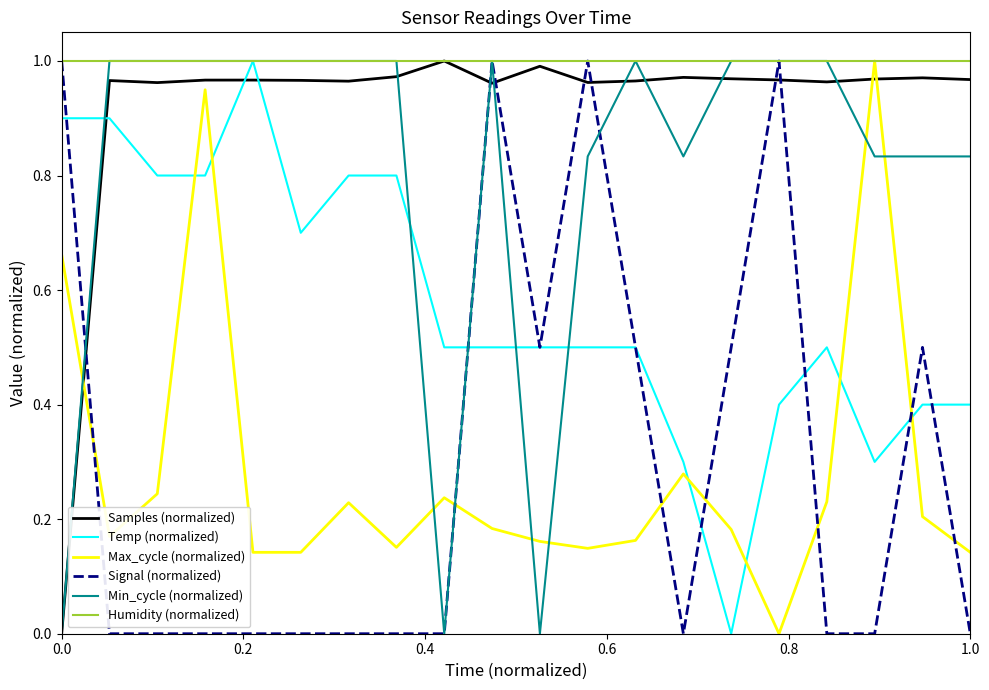

Which series has the largest total across all categories?

Humidity (normalized)